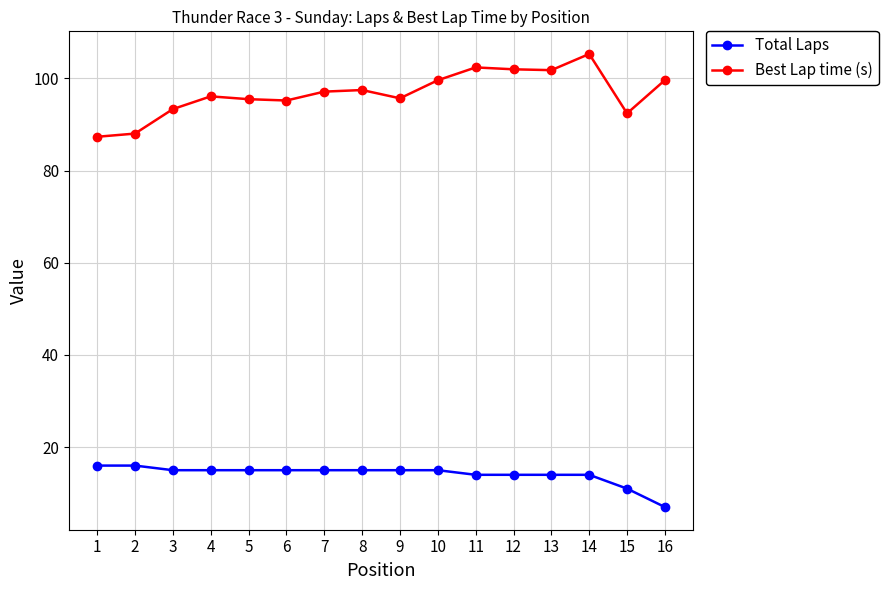

What are all the series names shown in the legend?

Total Laps, Best Lap time (s)